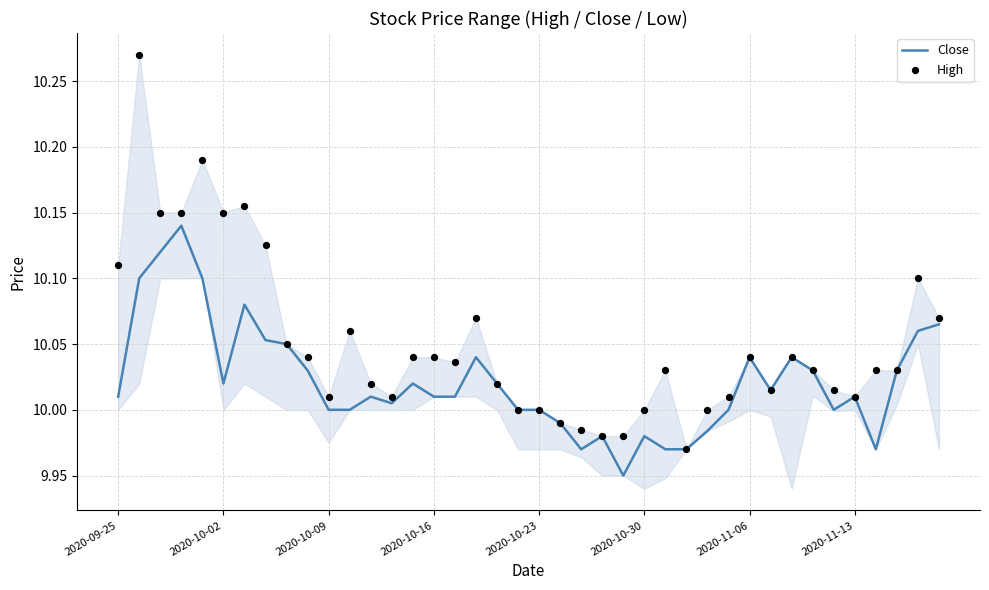

Which series reaches the minimum Y coordinate?

Close